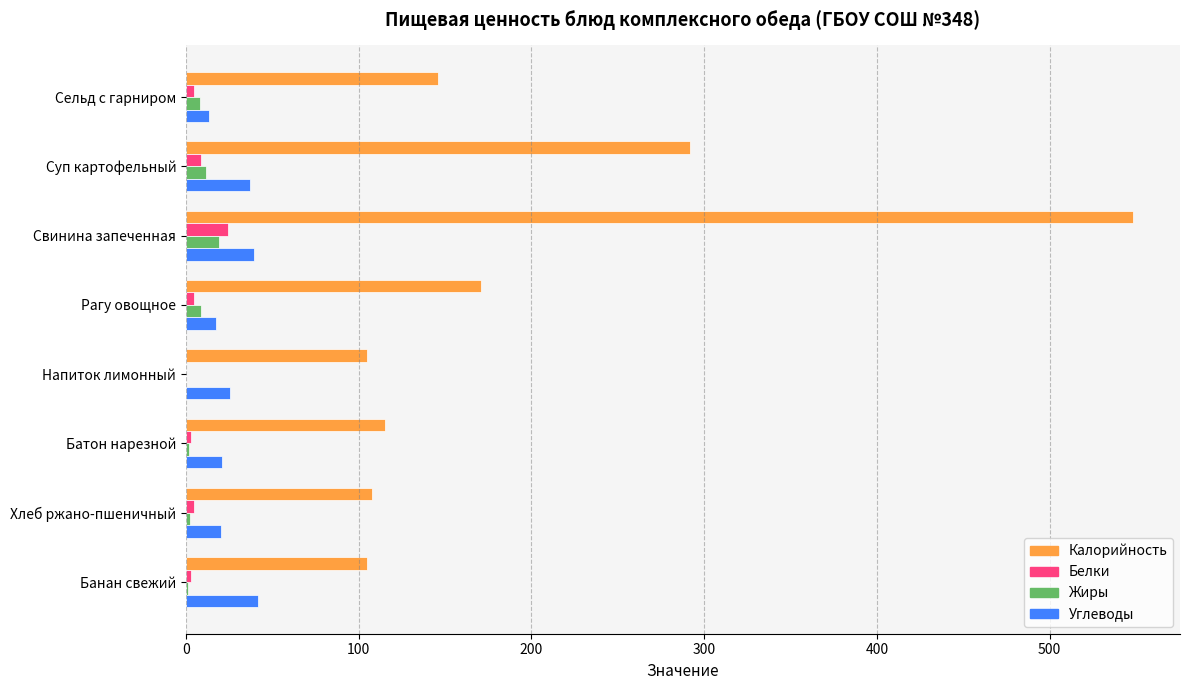

The value of Калорийность at Батон нарезной is 67.6. True or false?

False